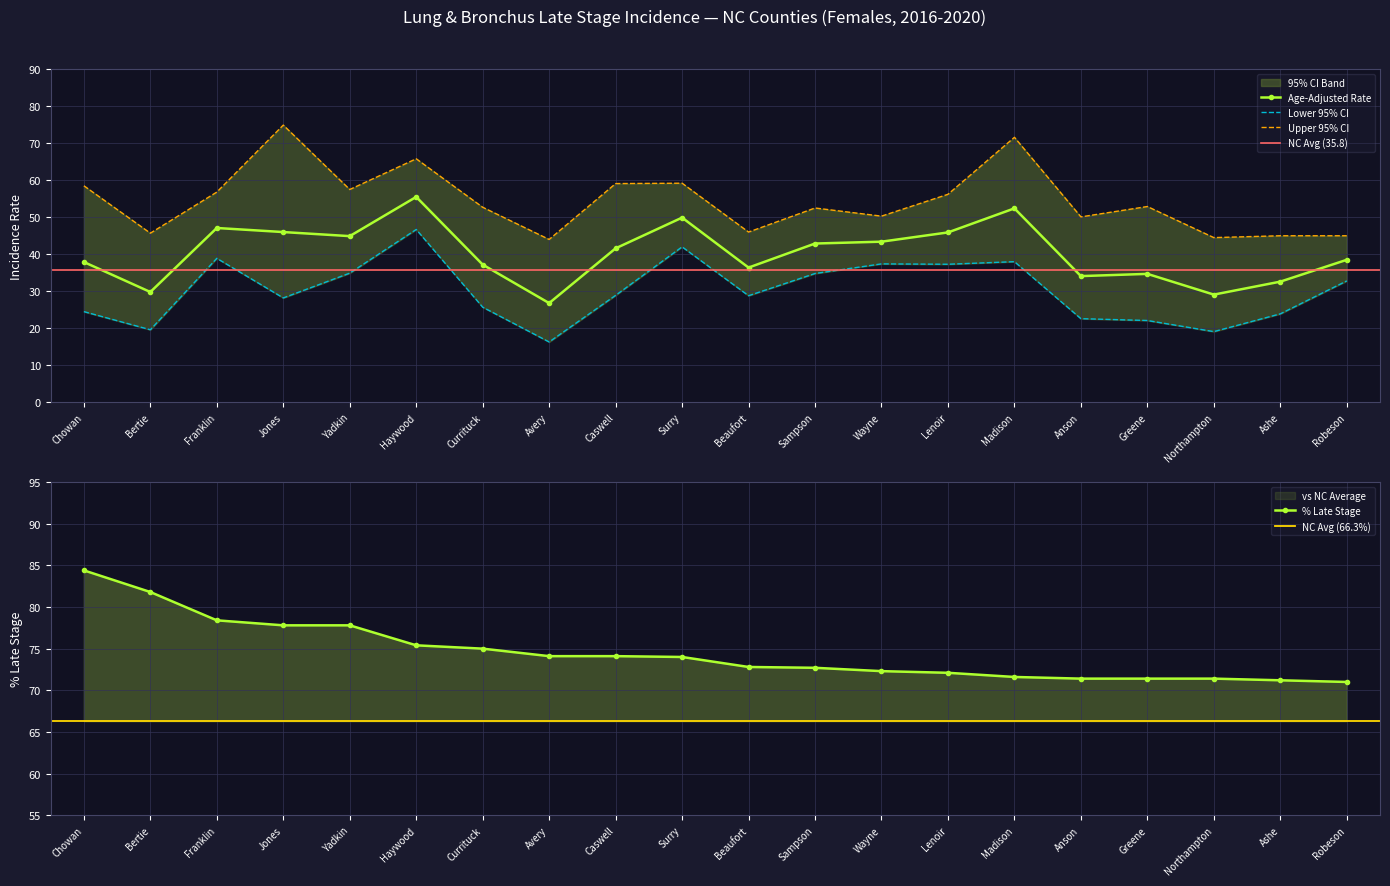

Between Jones and Robeson, which is larger?

Jones